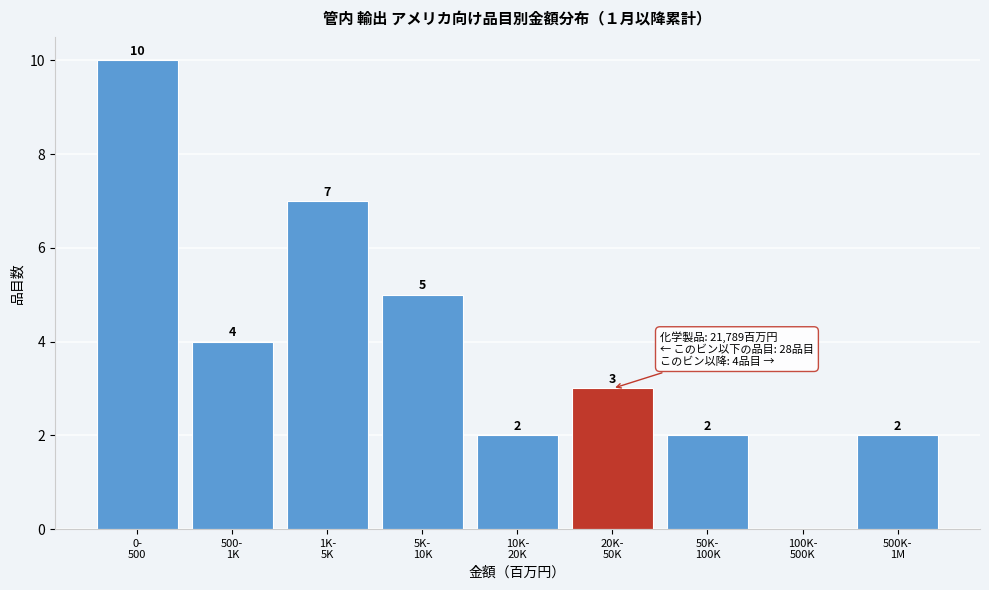

What is the maximum value shown in the chart?

10